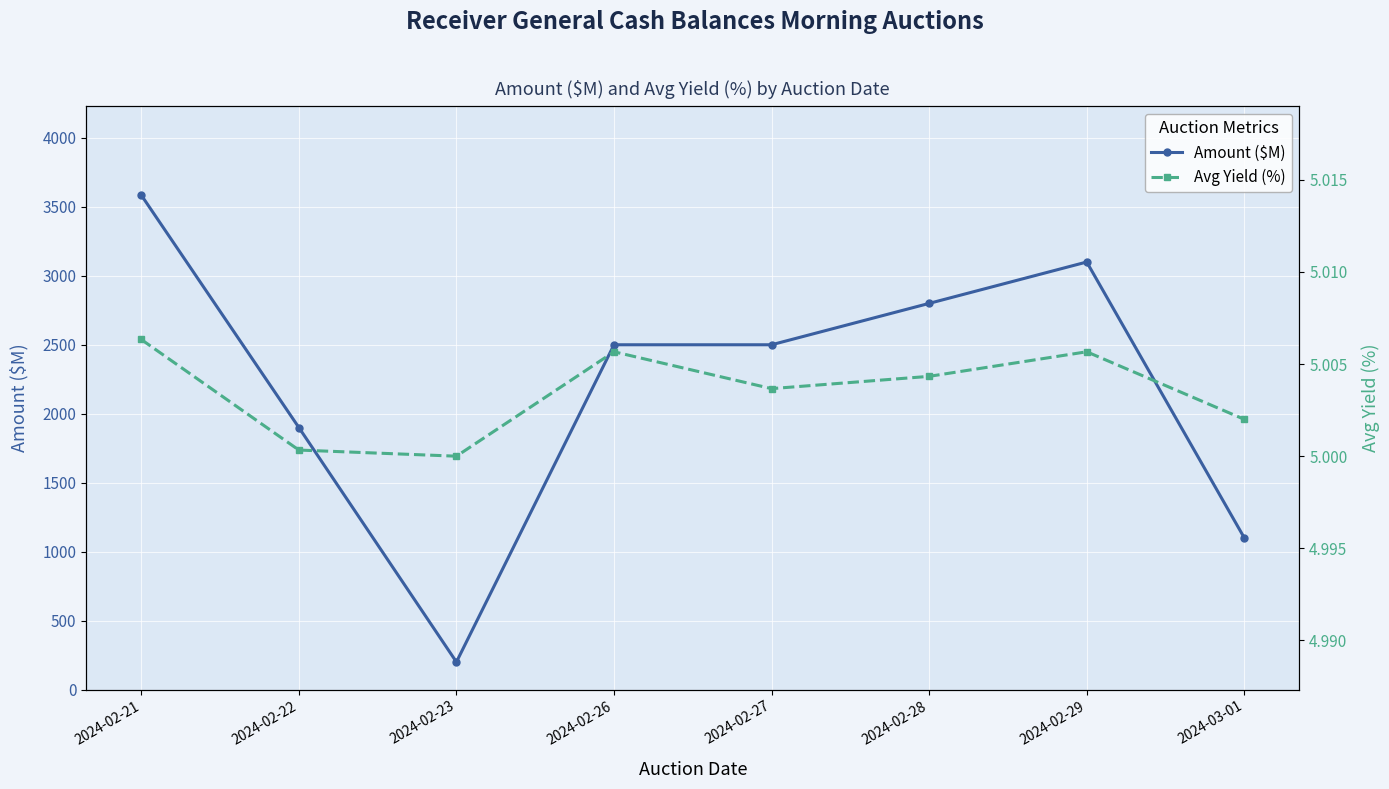

How many values in the Avg Yield (%) series exceed 5?

7